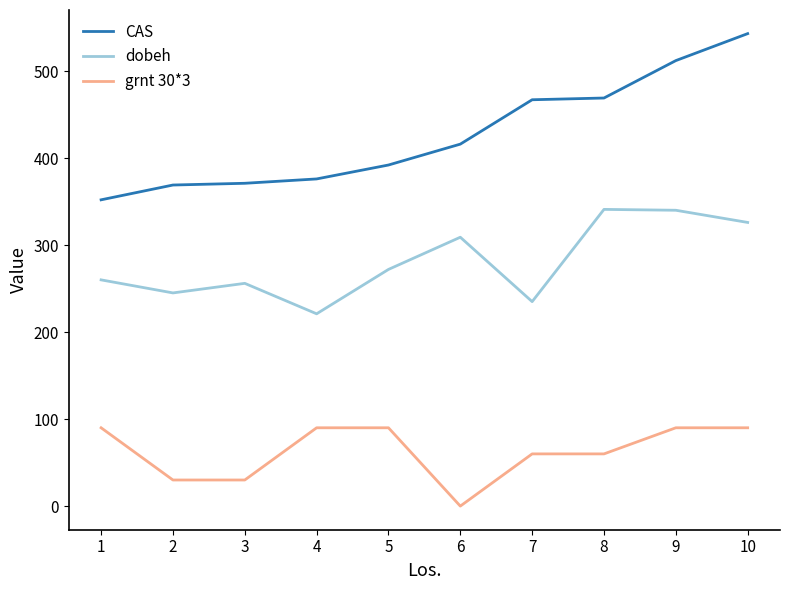

What are all the series names shown in the legend?

CAS, dobeh, grnt 30*3